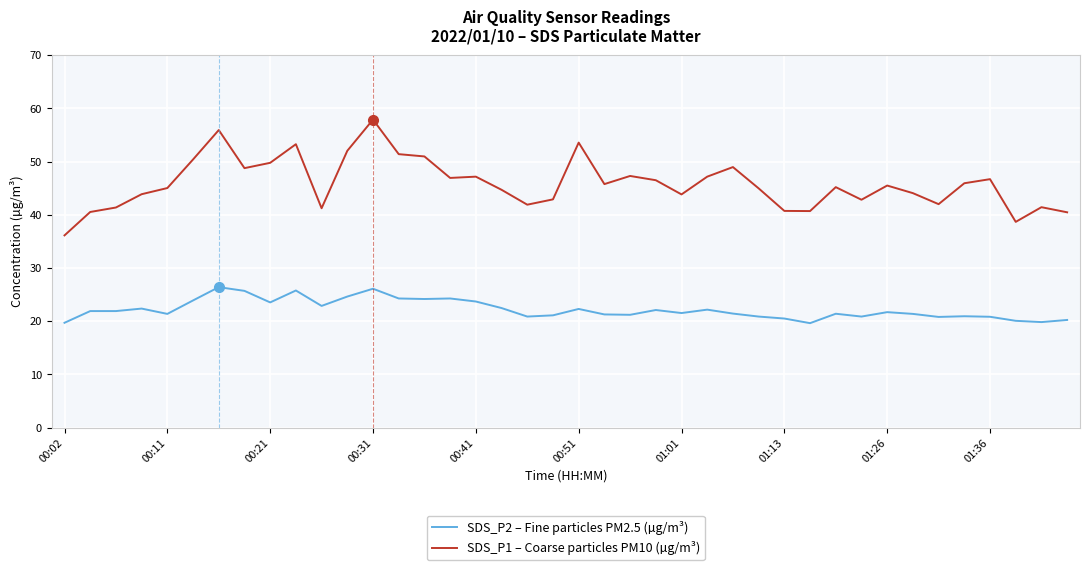

How many distinct data groups are displayed?

2